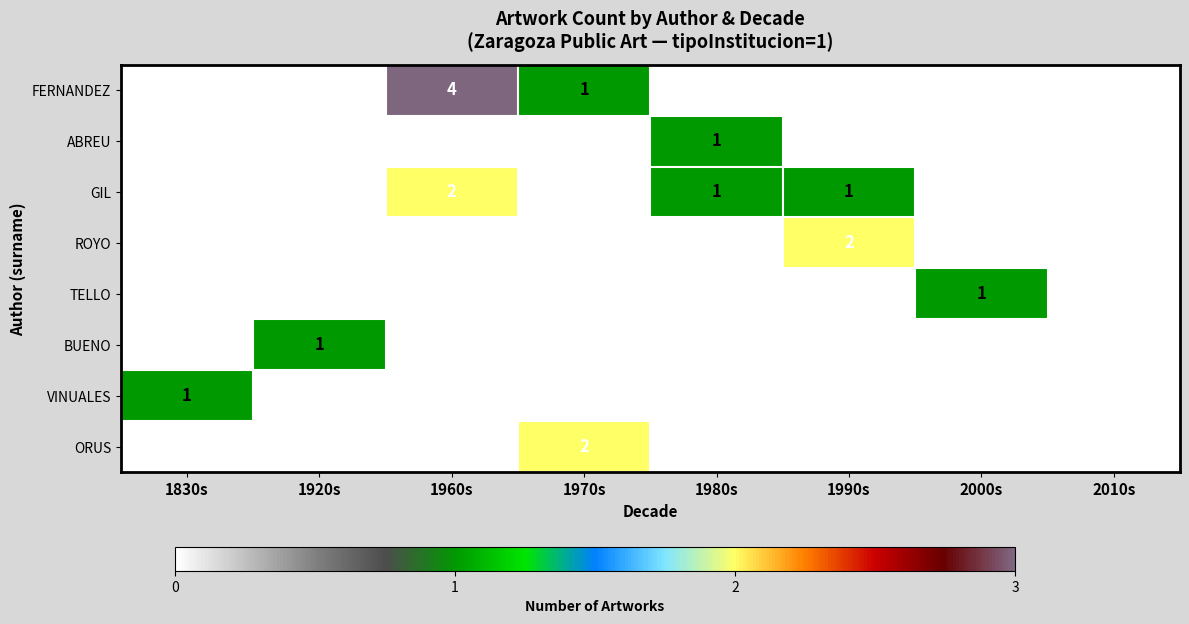

Which series has the largest total across all categories?

row_0